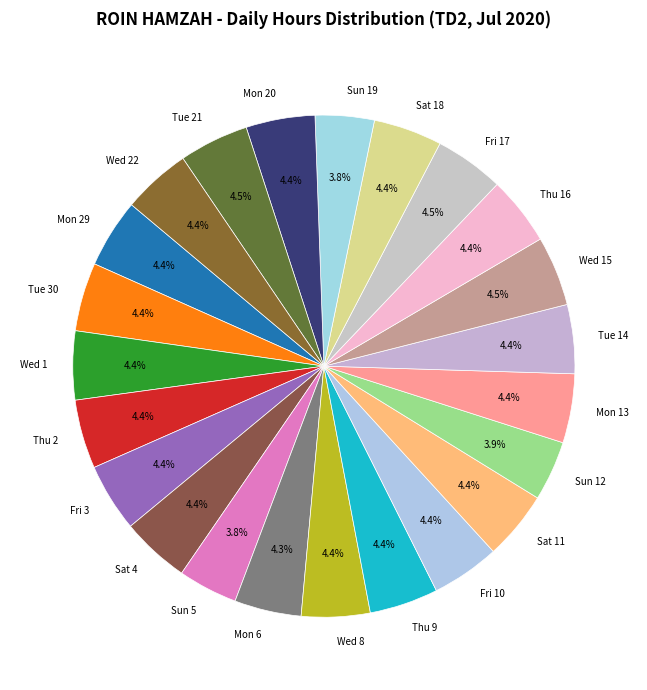

Is there any slice that represents more than half of the pie?

No